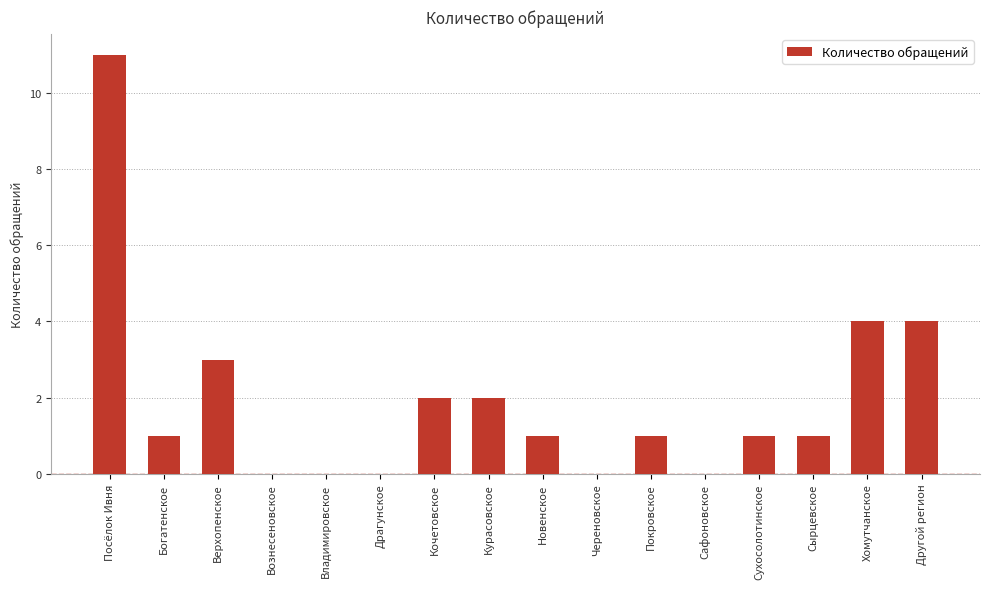

What is the ratio of the value at Сырцевское to the value at Посёлок Ивня?

0.1